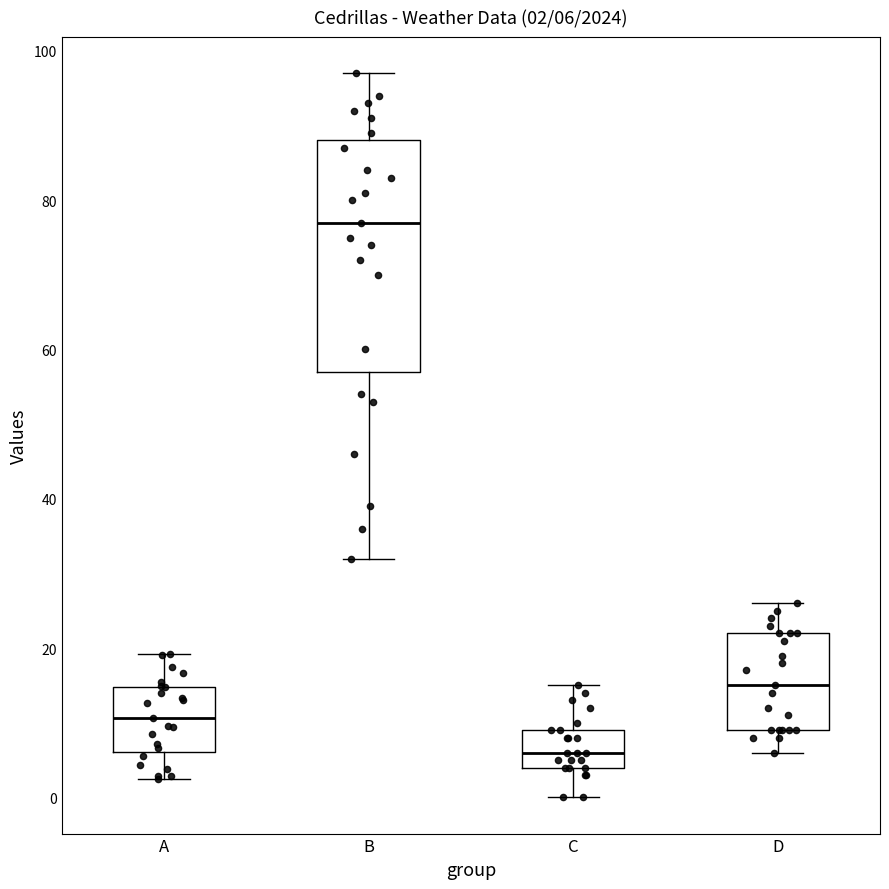

Which box is the tallest, from its lower edge to its upper edge?

B